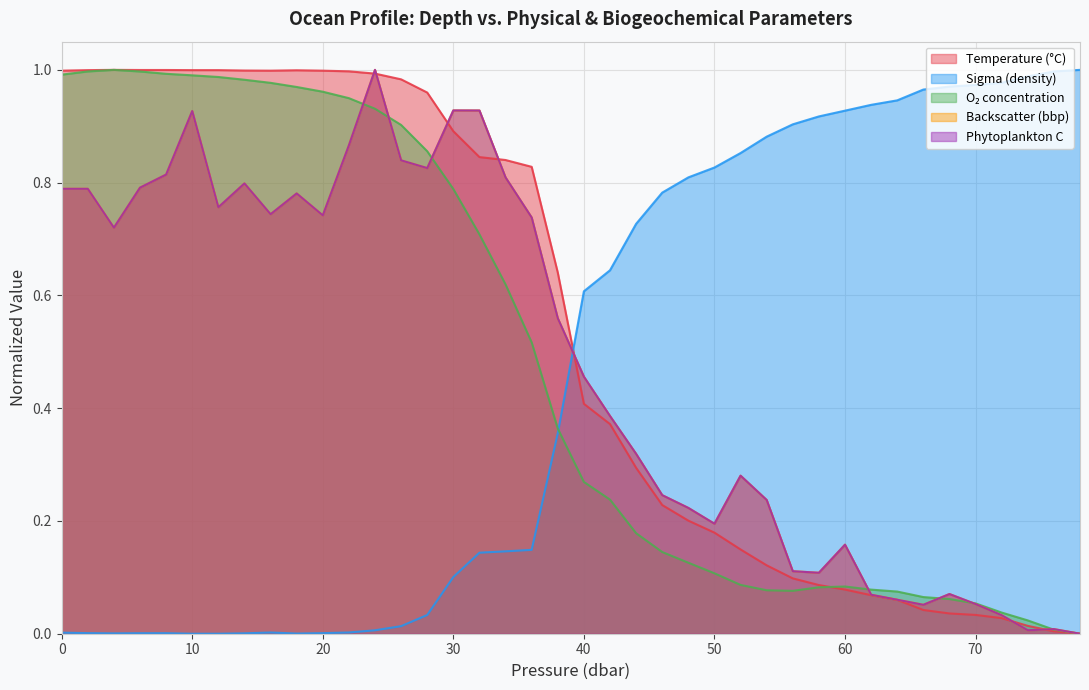

Count the number of categories in the chart.

40